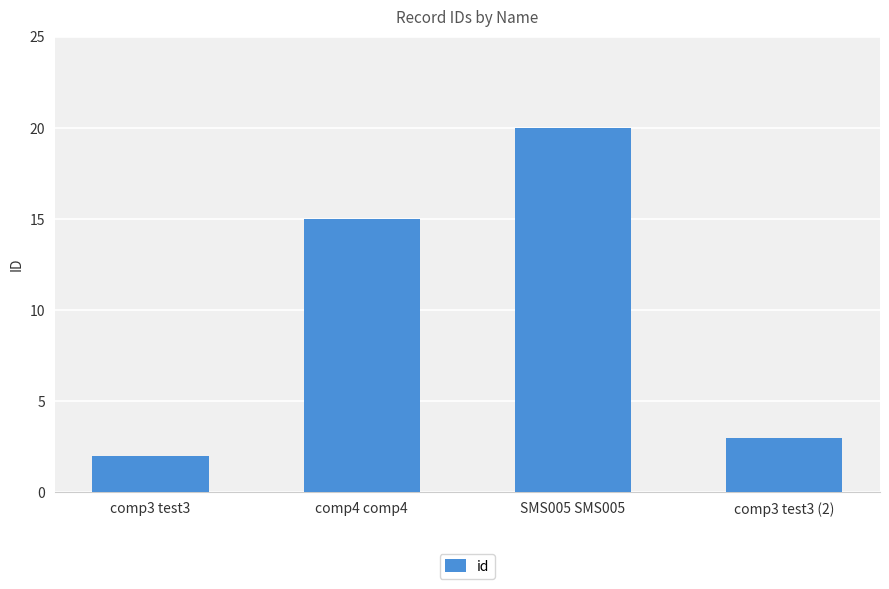

Which category has the lowest value across all series?

comp3 test3